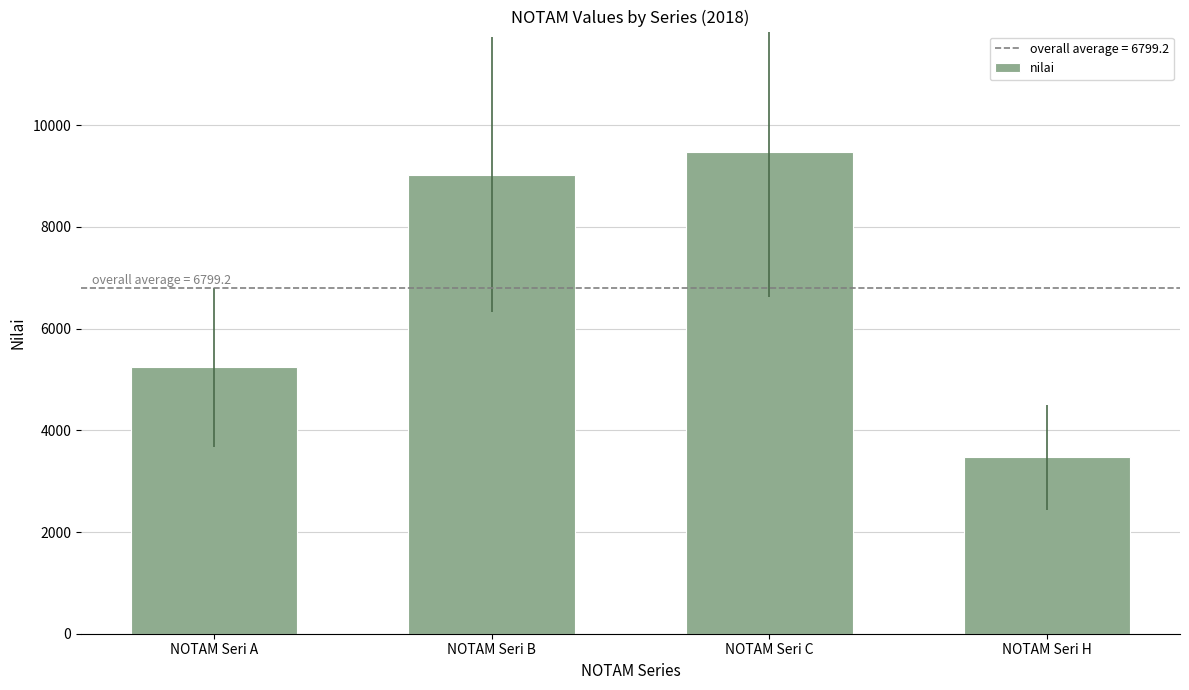

What is the difference between the values at NOTAM Seri H and NOTAM Seri A?

1769